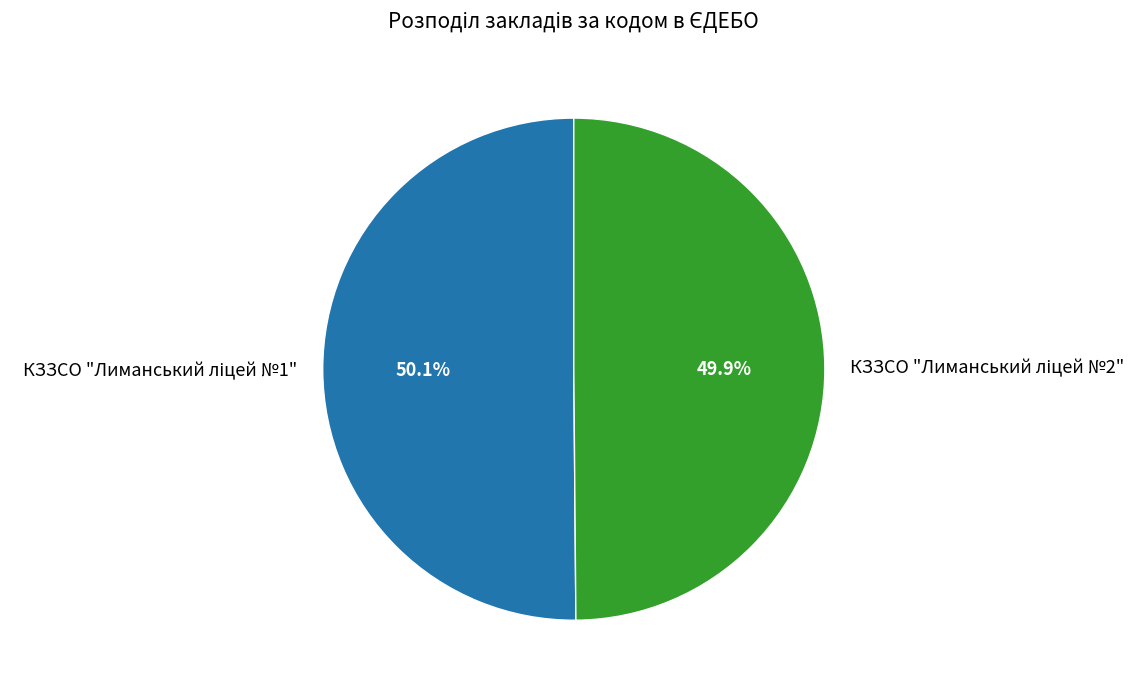

How many slices are in this pie chart?

2